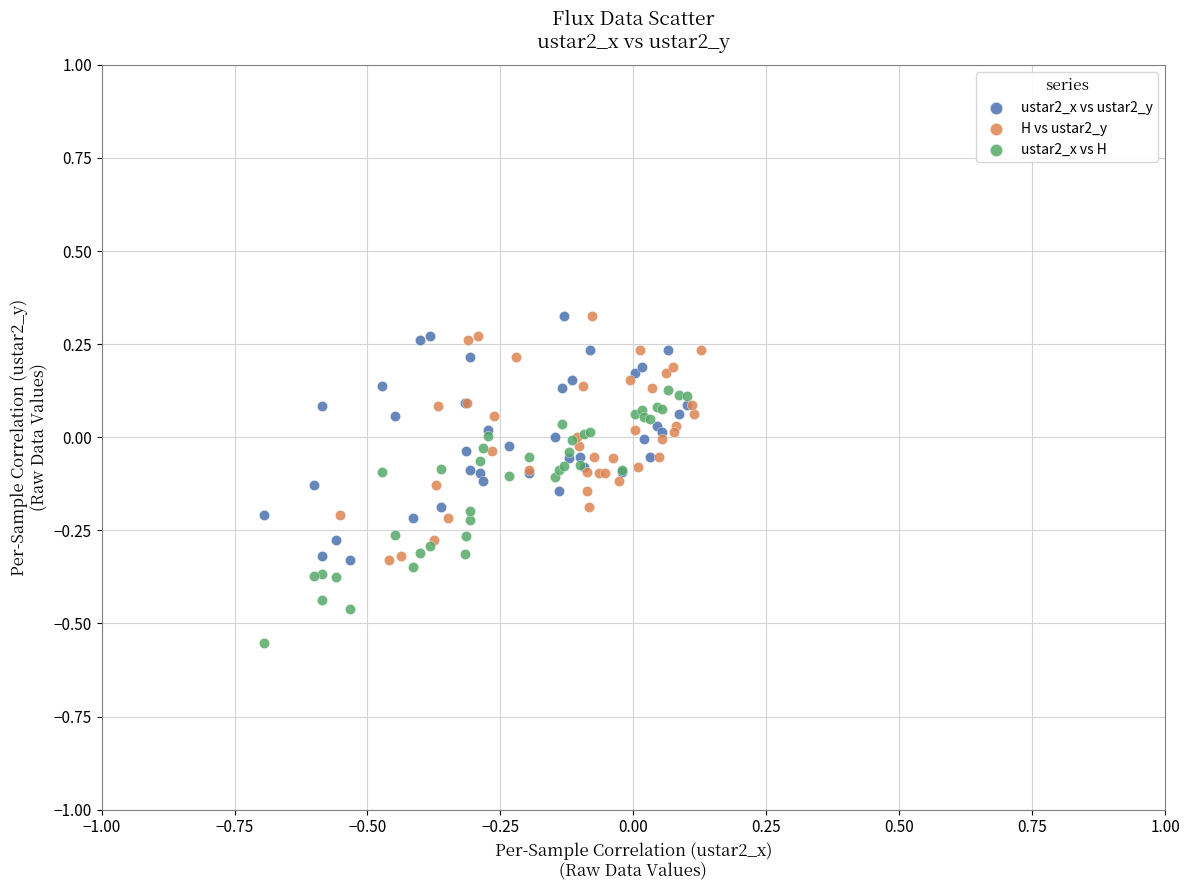

Which series reaches the minimum Y coordinate?

ustar2_x vs H